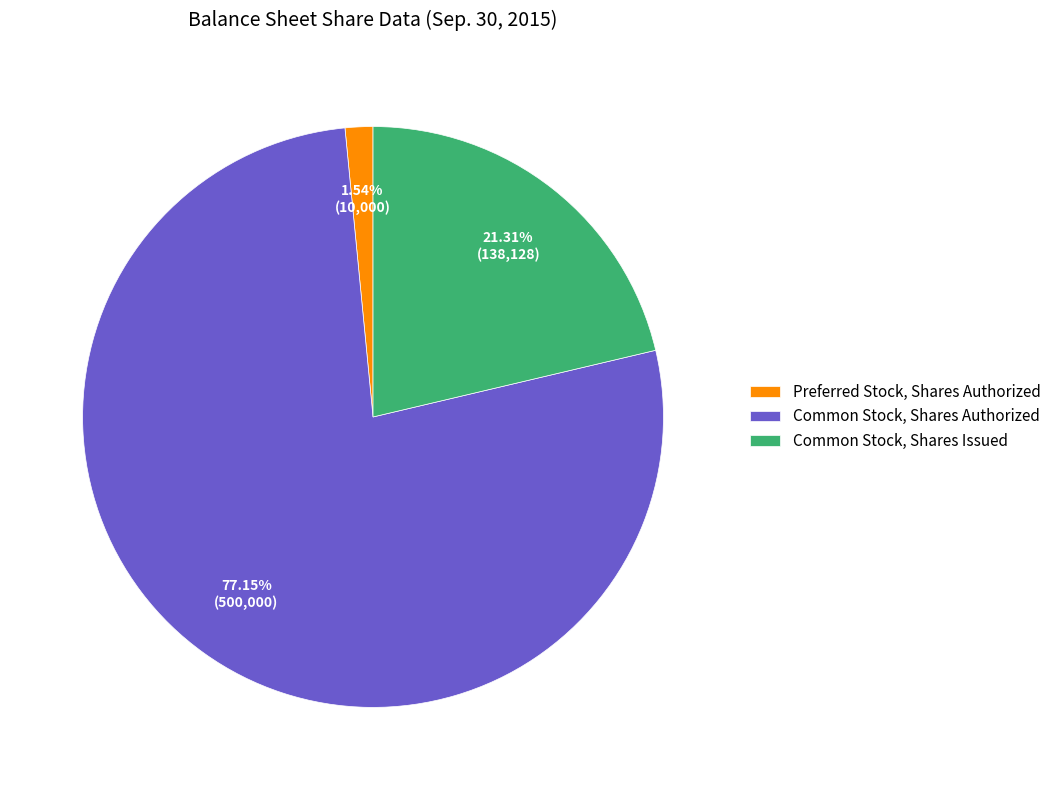

What portion of the pie excludes Preferred Stock, Shares Authorized?

98.5%